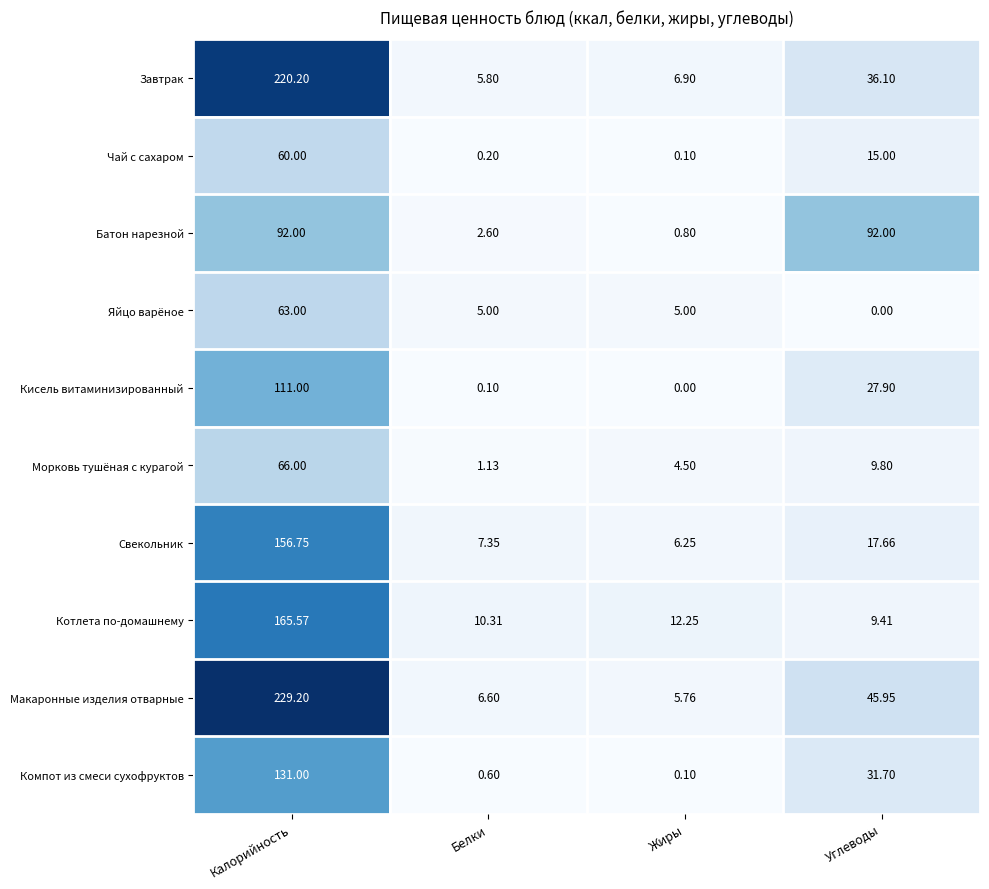

Where is Свекольник nearest to the value 81?

Углеводы